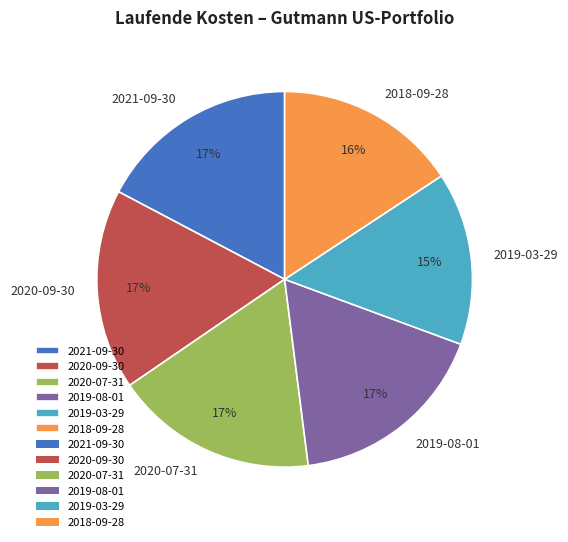

To the nearest percent, what percentage of the pie is 2019-03-29?

15%